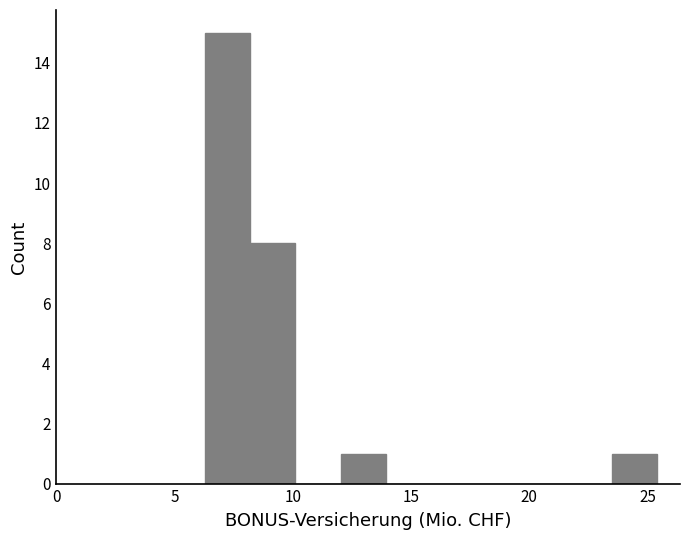

Around what value on the x-axis is the tallest bar? Give the approximate position of its centre, as read against the axis.

7.0